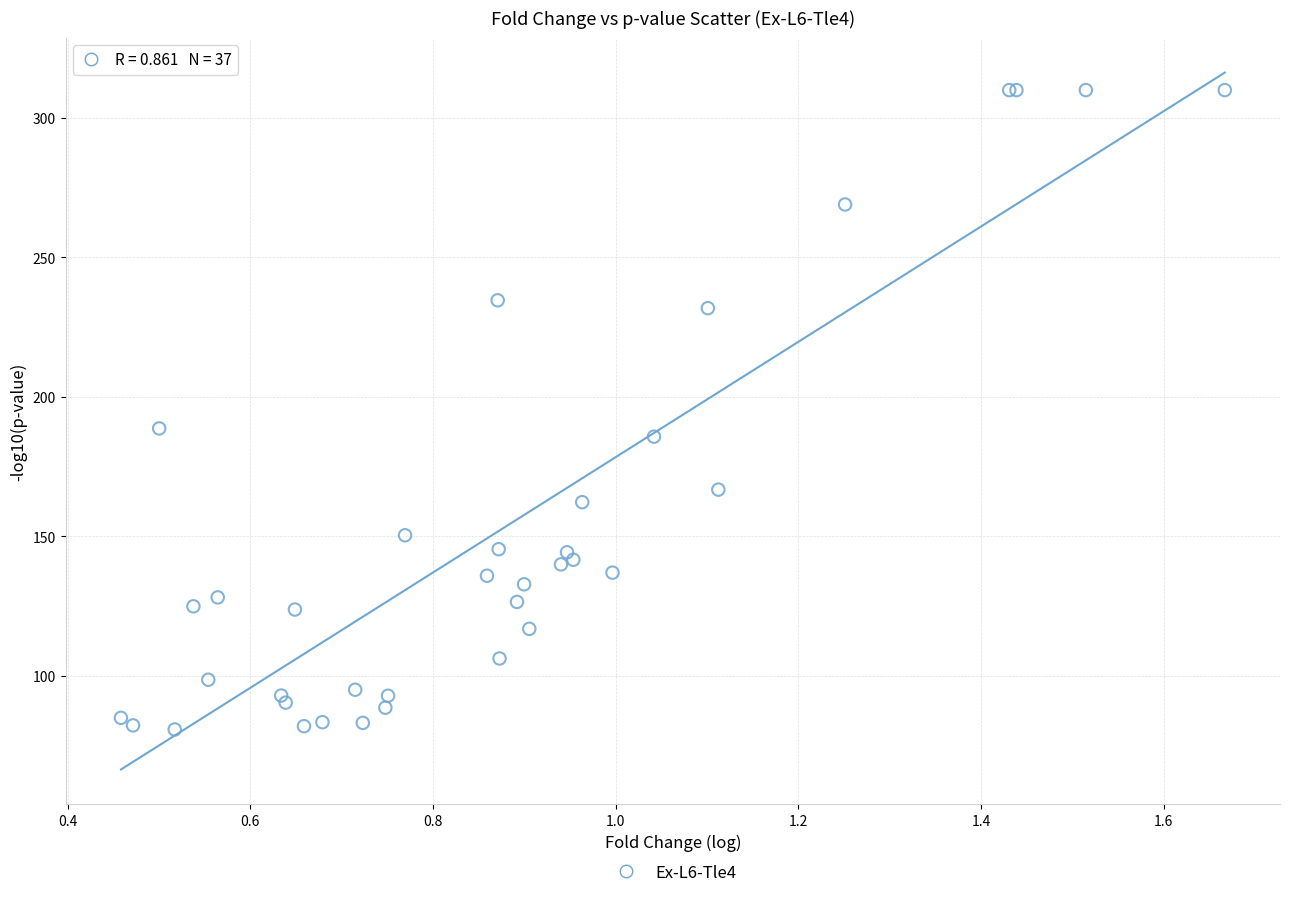

What Y value in the scatter plot is closest to 195?

188.7